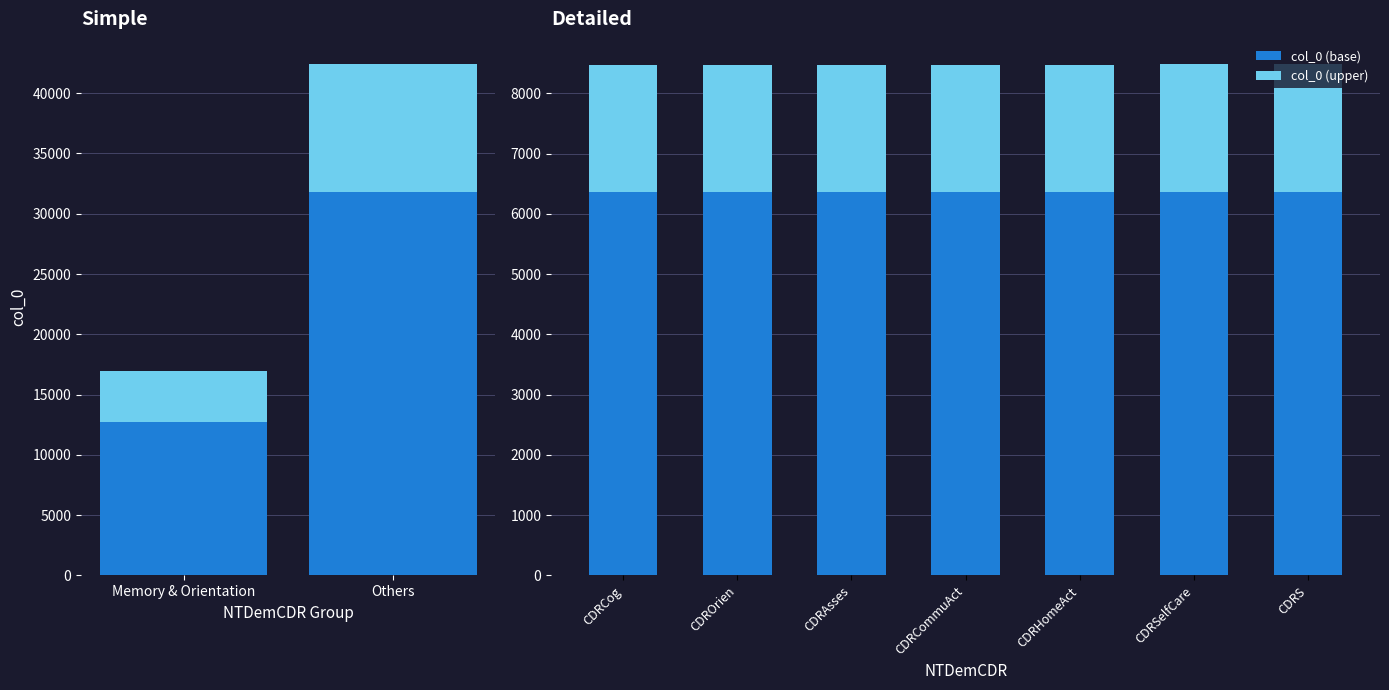

How many distinct data groups are displayed?

2